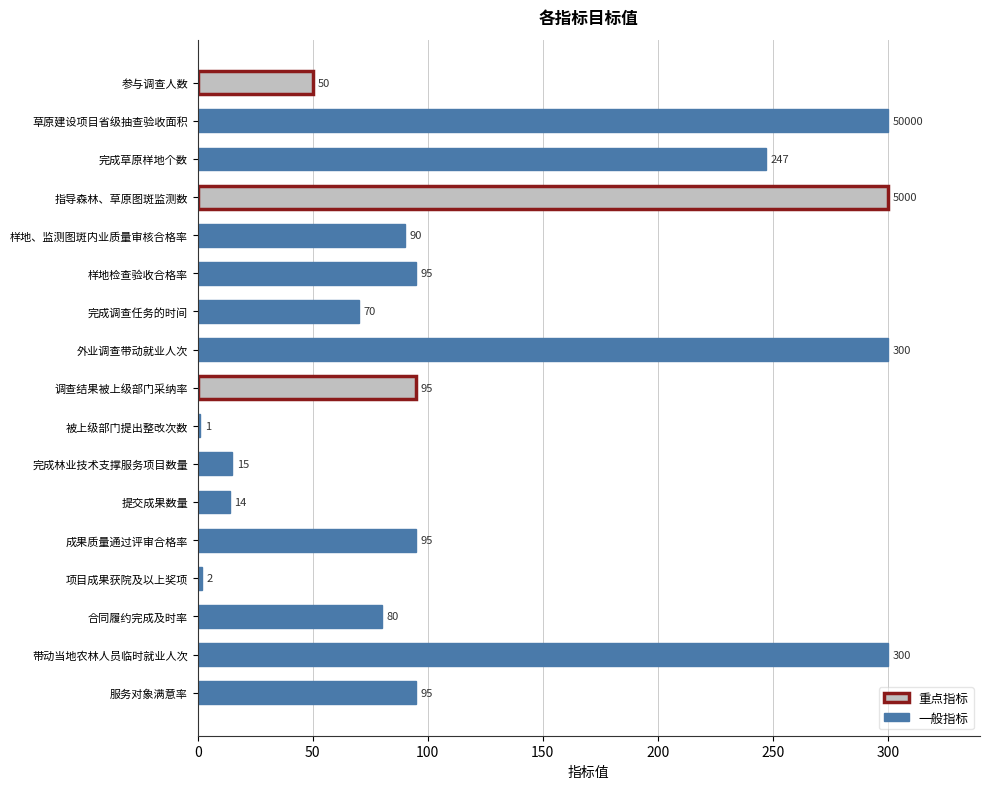

Reading top to bottom, transcribe all the data shown in this chart.

参与调查人数=50	草原建设项目省级抽查验收面积=300	完成草原样地个数=247	指导森林、草原图斑监测数=300	样地、监测图斑内业质量审核合格率=90	样地检查验收合格率=95	完成调查任务的时间=70	外业调查带动就业人次=300	调查结果被上级部门采纳率=95	被上级部门提出整改次数=1	完成林业技术支撑服务项目数量=15	提交成果数量=14	成果质量通过评审合格率=95	项目成果获院及以上奖项=2	合同履约完成及时率=80	带动当地农林人员临时就业人次=300	服务对象满意率=95